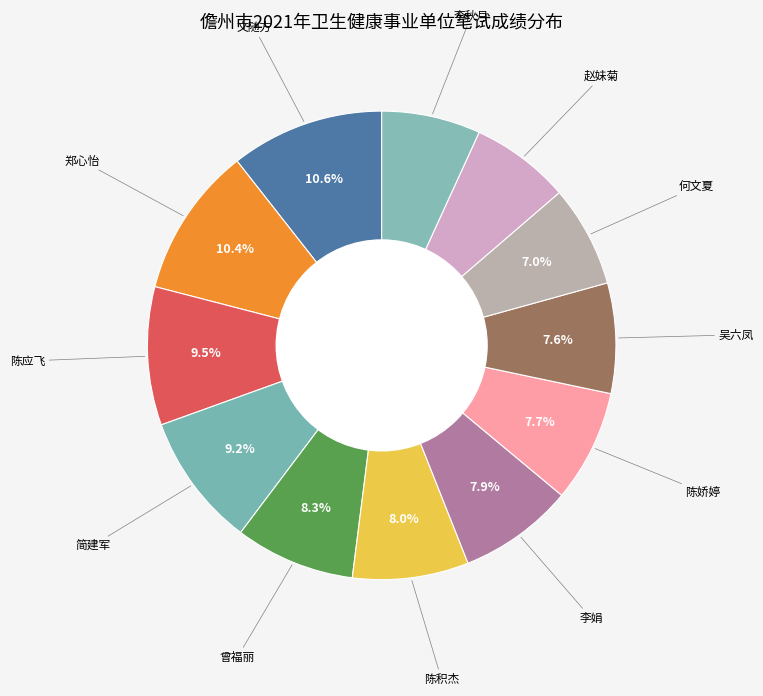

Is there any slice that represents more than half of the pie?

No